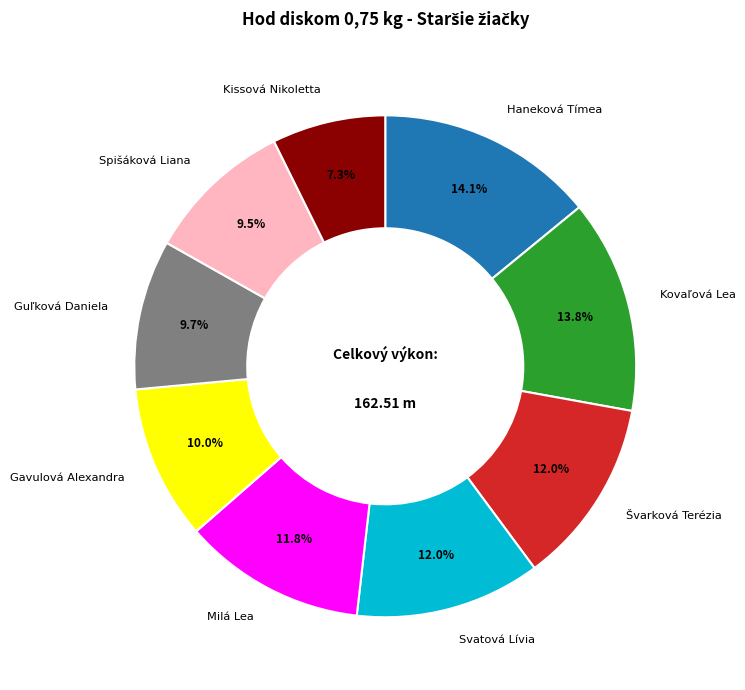

Is there any slice that represents more than half of the pie?

No